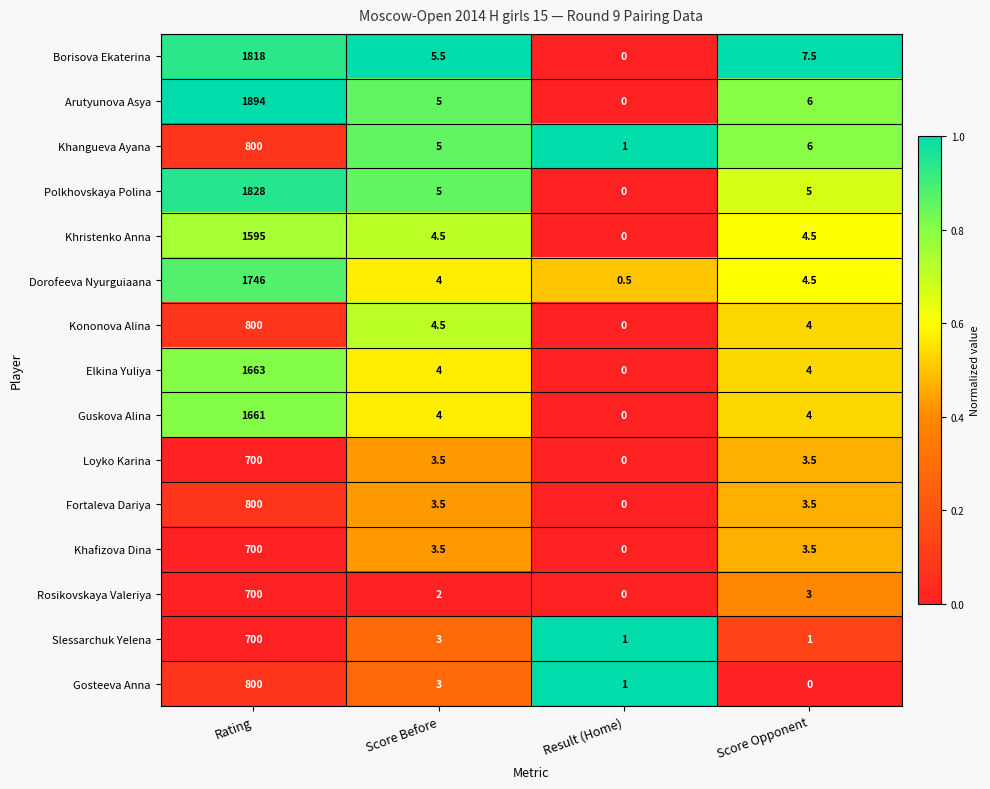

How many series are shown in this chart?

15